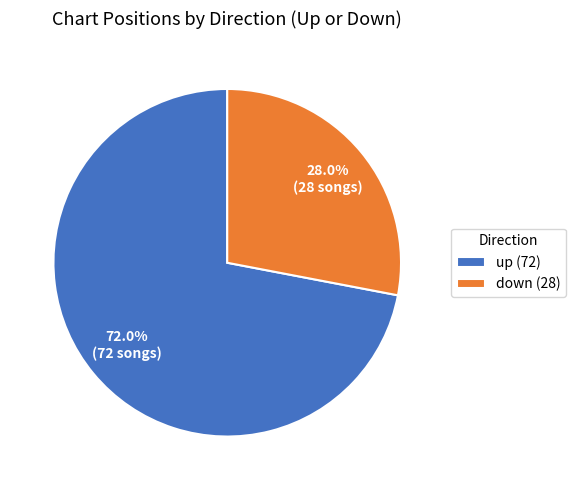

Which category has the biggest portion of the pie?

up